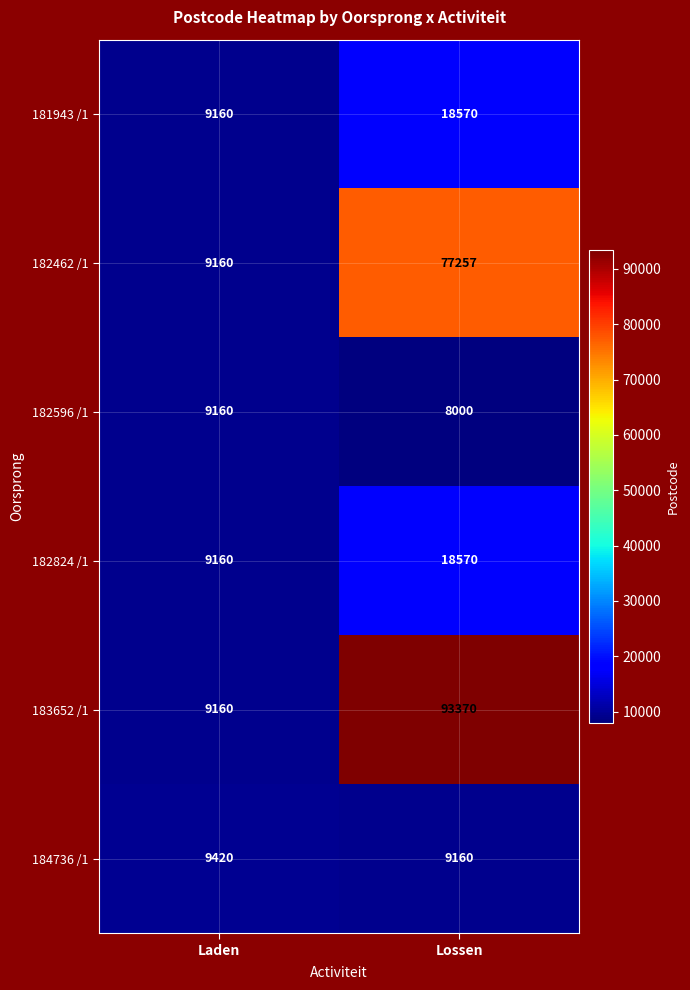

At which label is 182824 /1 closest to 13865?

Laden